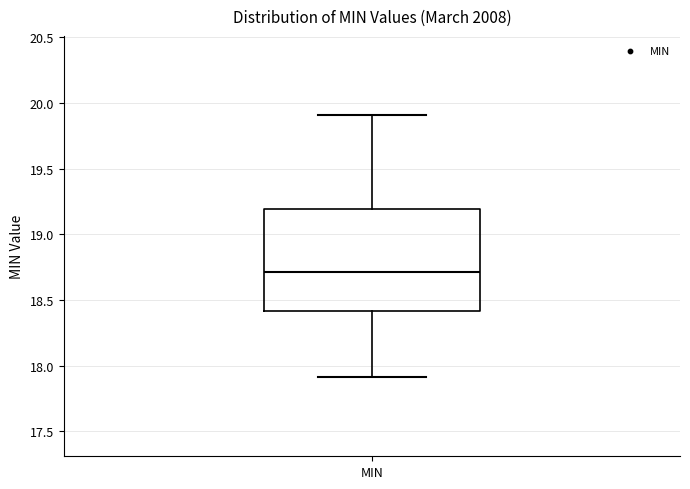

Read this box plot against the y-axis: the position of the median line, the range covered by the box, and the ends of both whiskers. The values are not printed on the chart, so give them approximately, as read against the axis.

median 18.7, box 18.4 to 19.2, whiskers 17.9 to 19.9